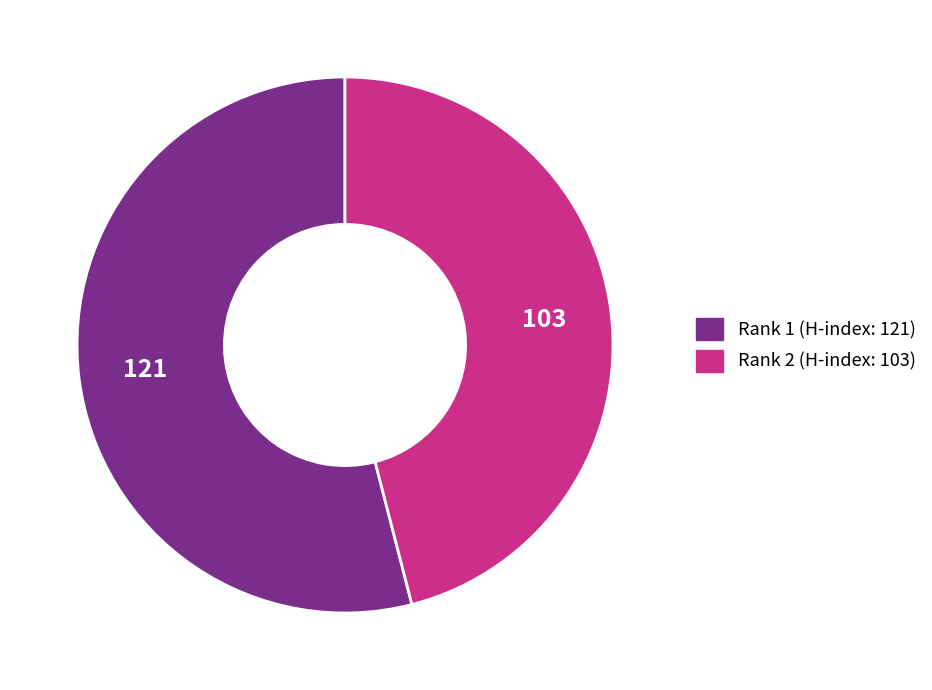

Is it true that Rank 1 (H-index: 121) is 60% of the pie?

False